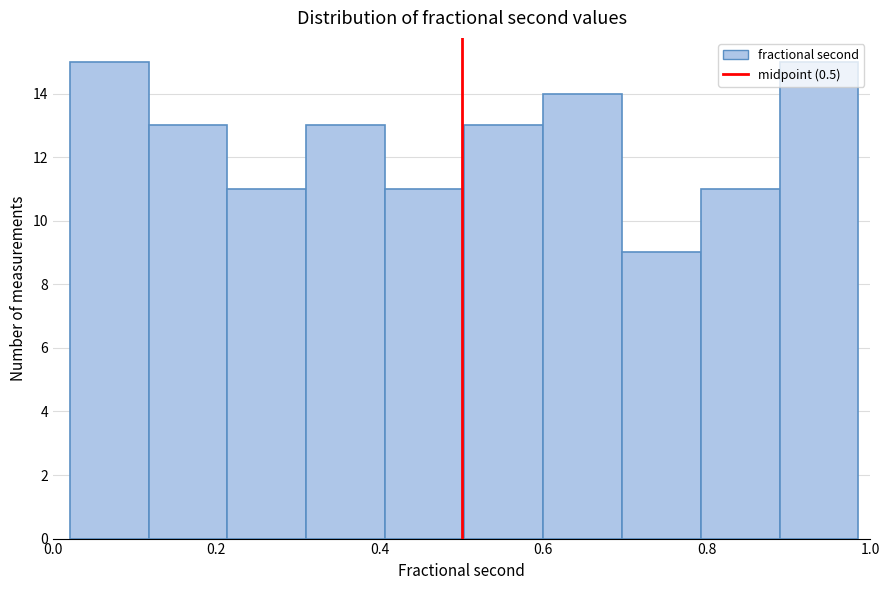

What is the height of the bar covering 0.12 to 0.22 on the x-axis? Neither the bar edges nor the heights are printed on the chart, so give them approximately, as read against the axes.

13